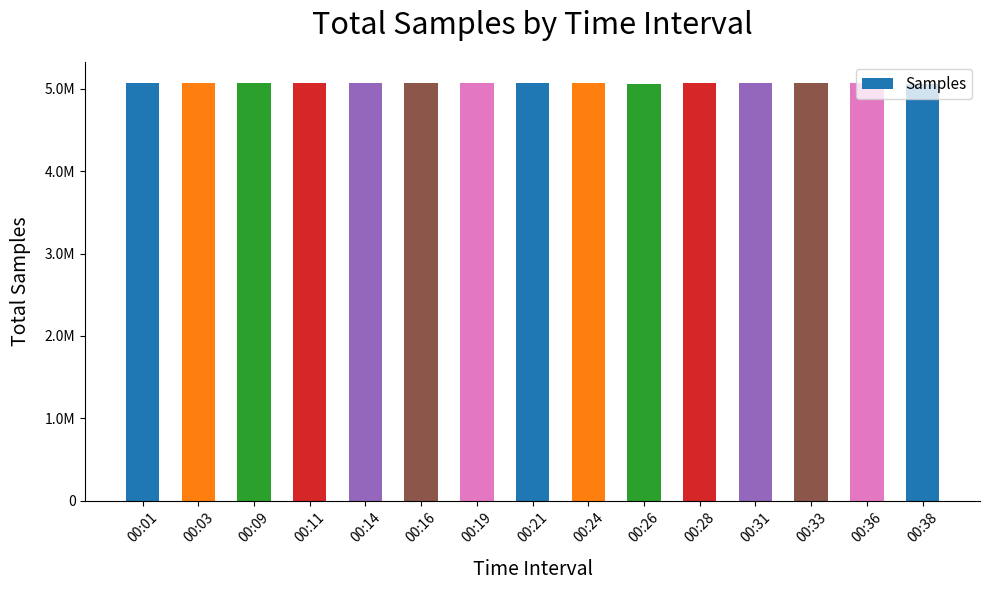

Are the bars grouped side by side (vs. stacked)?

No